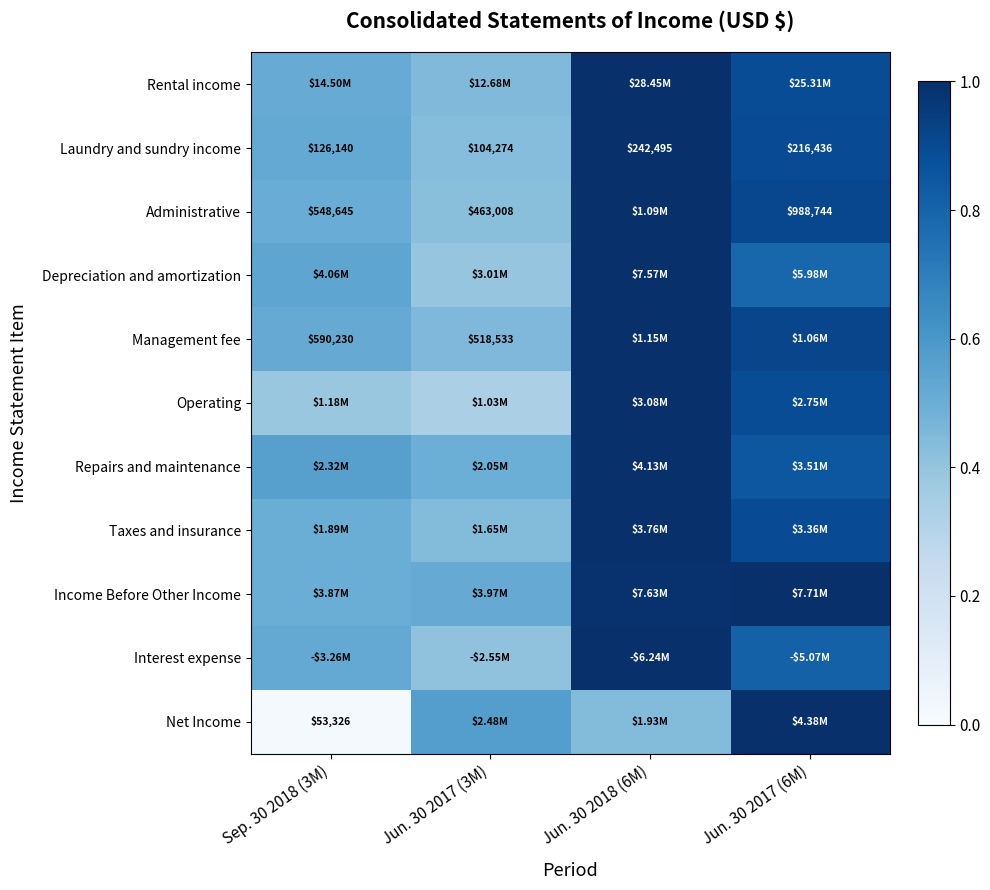

What is the difference between the maximum and minimum values in the Operating series?

0.7